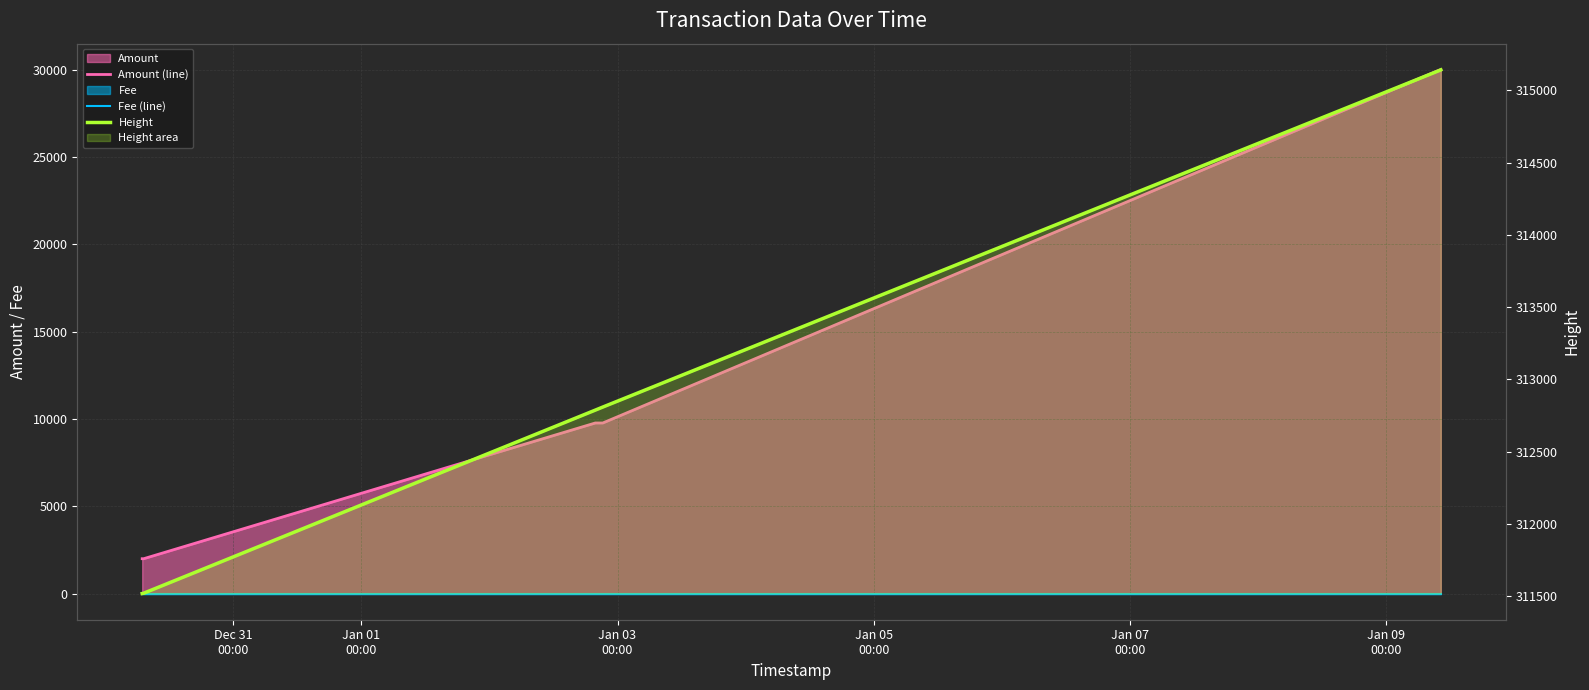

True or false: Height has more than 2 points higher than both neighbors.

False